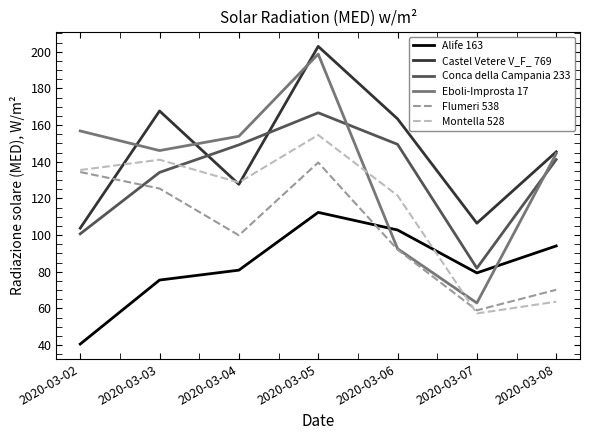

Which series changed the most between 2020-03-03 and 2020-03-06?

Eboli-Improsta 17